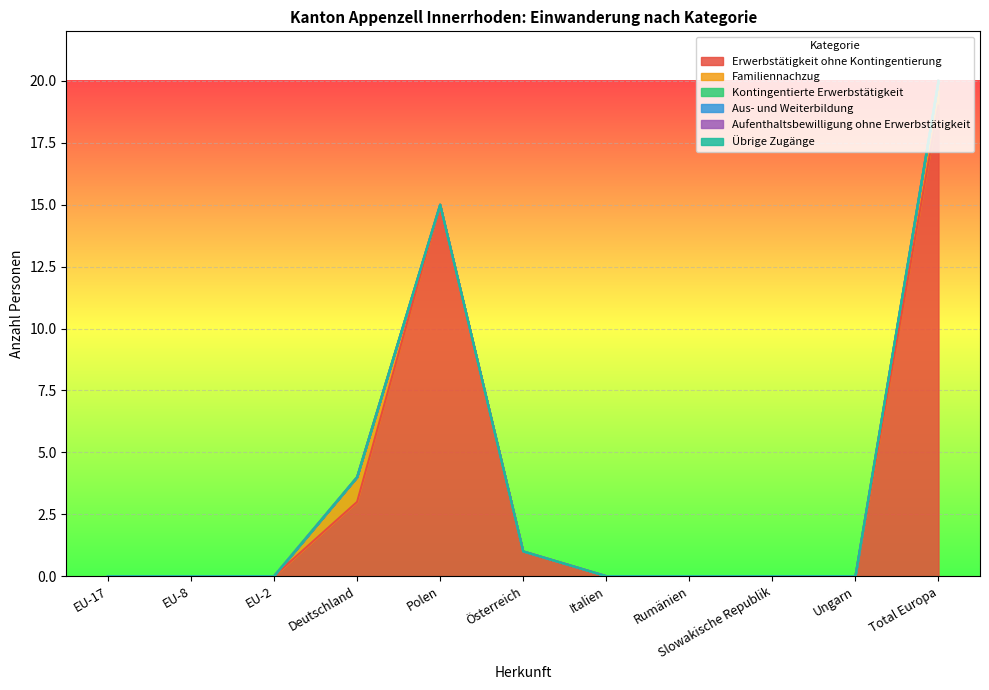

At how many categories does at least one series exceed 4?

2